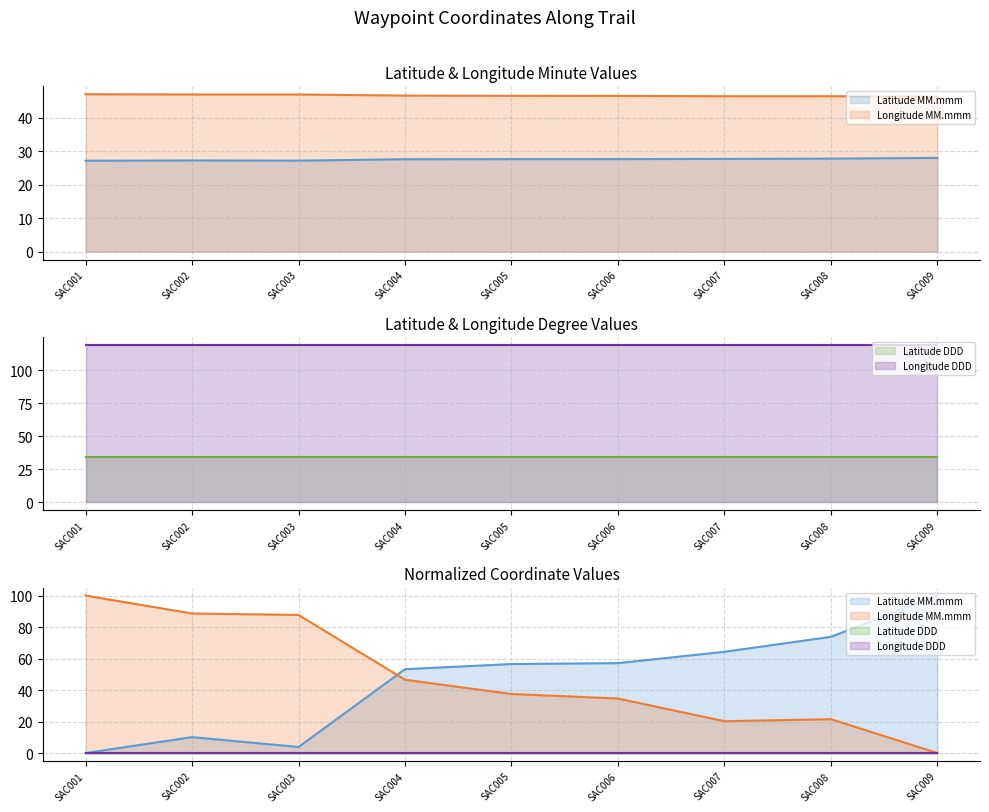

At which label does Longitude MM.mmm reach its minimum?

SAC009